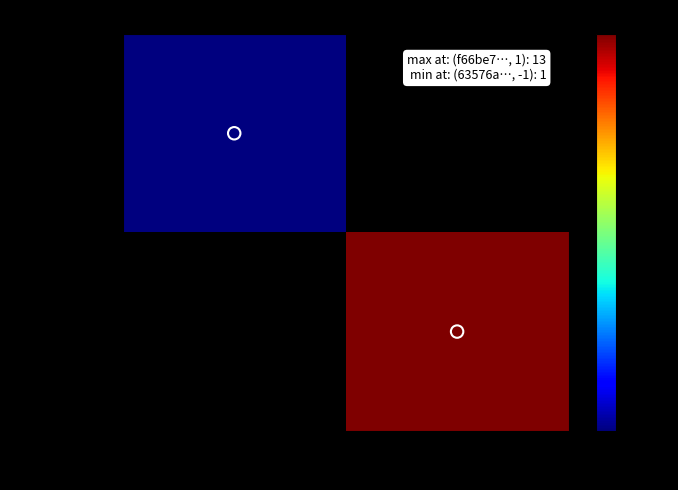

At how many categories does at least one series exceed 10?

1